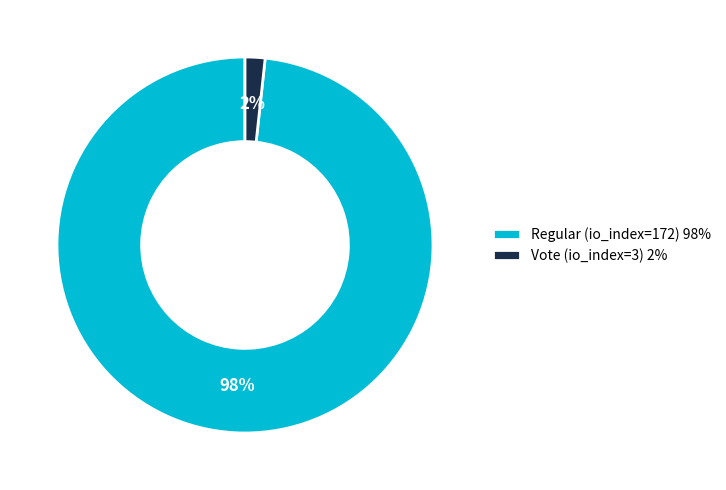

Between Vote (io_index=3) 2% and Regular (io_index=172) 98%, which is larger?

Regular (io_index=172) 98%